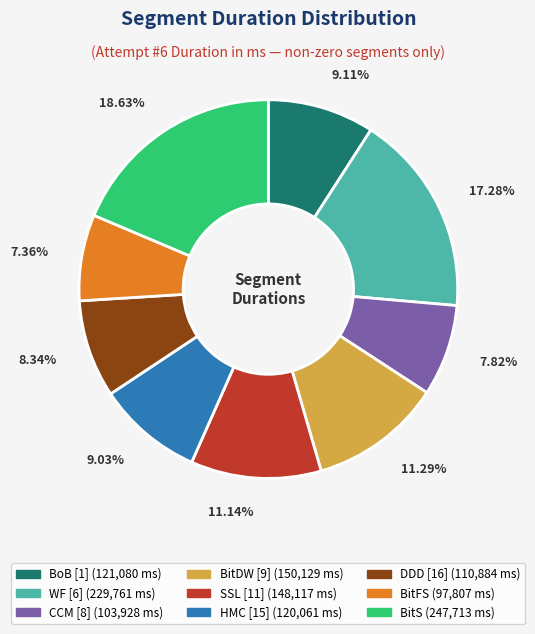

Is there any slice that represents more than half of the pie?

No